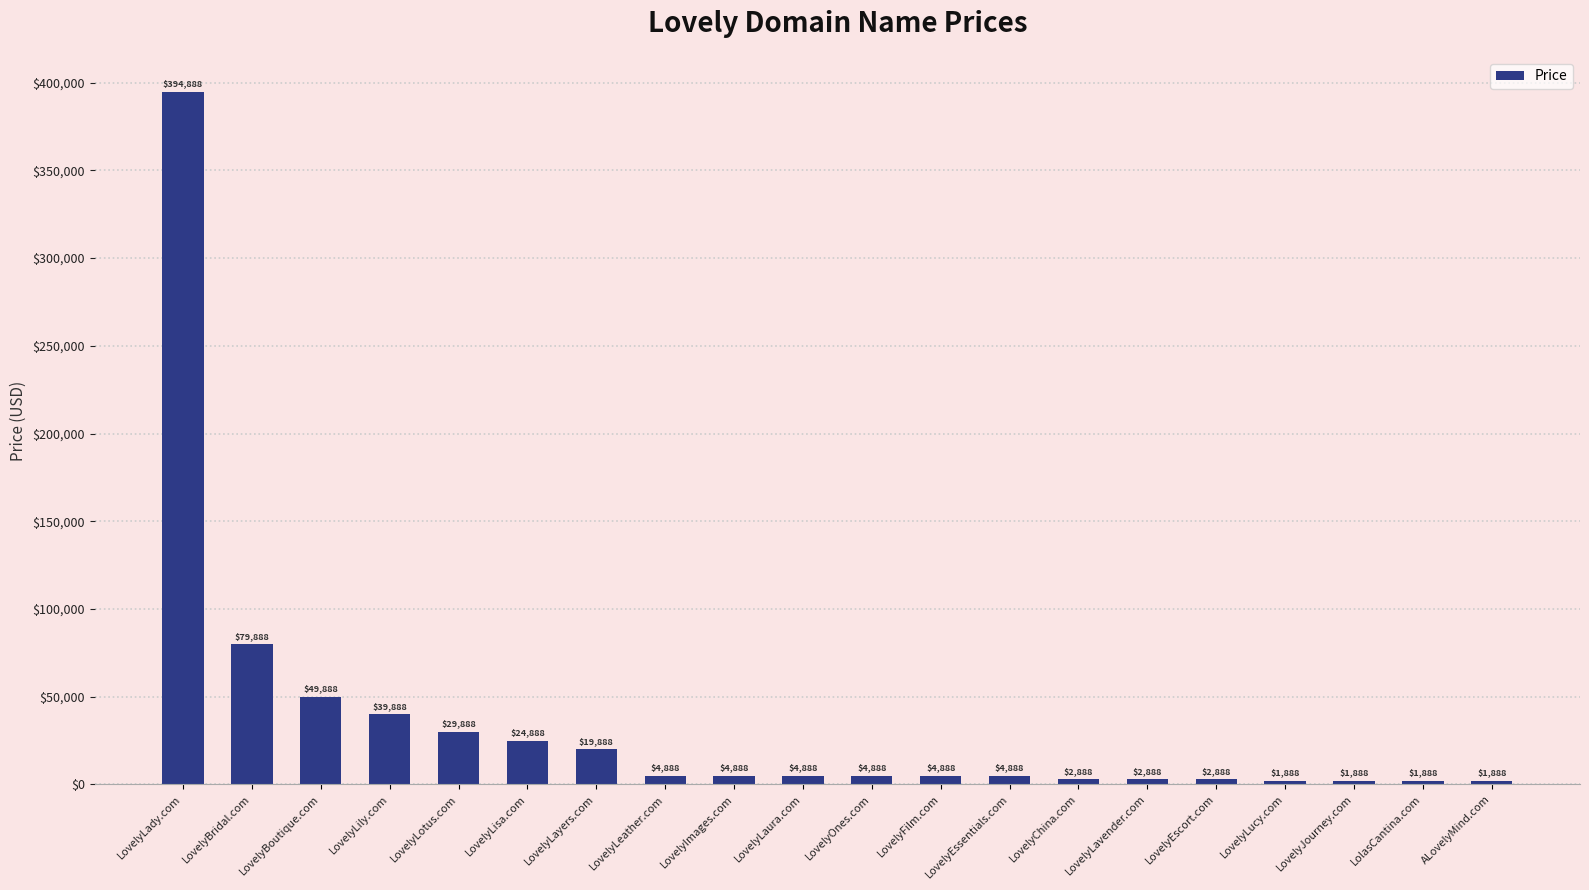

The chart shows a value of 1888 at LovelyLucy.com. True or false?

True